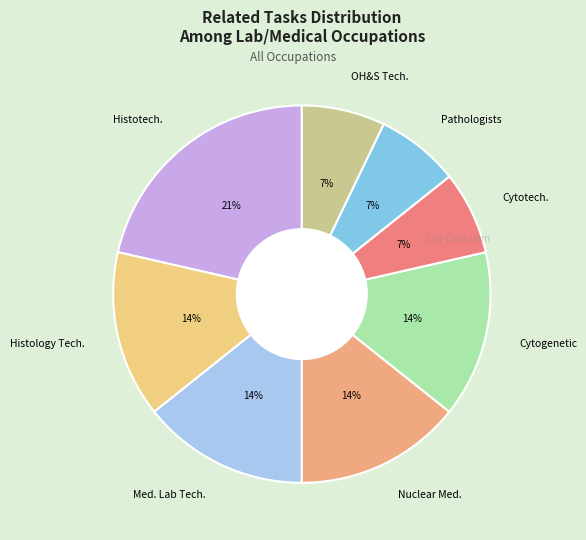

To the nearest percent, what is the combined percentage of Cytotech. and Cytogenetic?

21%